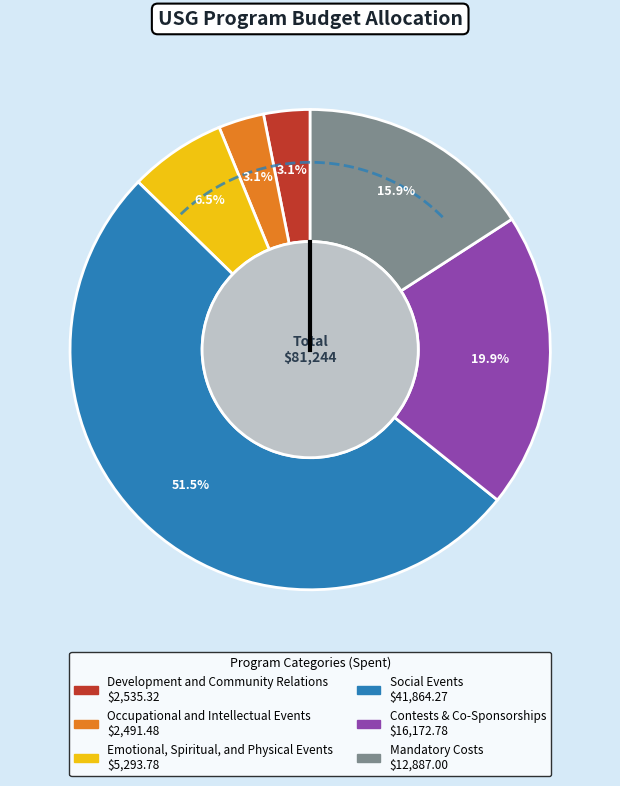

Is there any slice that represents more than half of the pie?

Yes